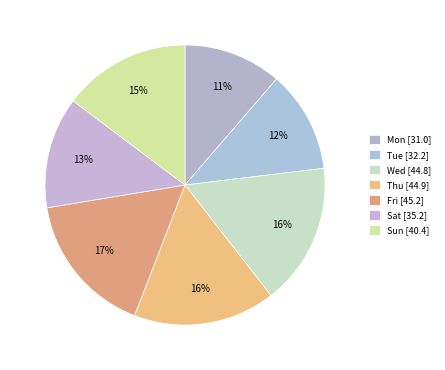

How many slices are in this pie chart?

7